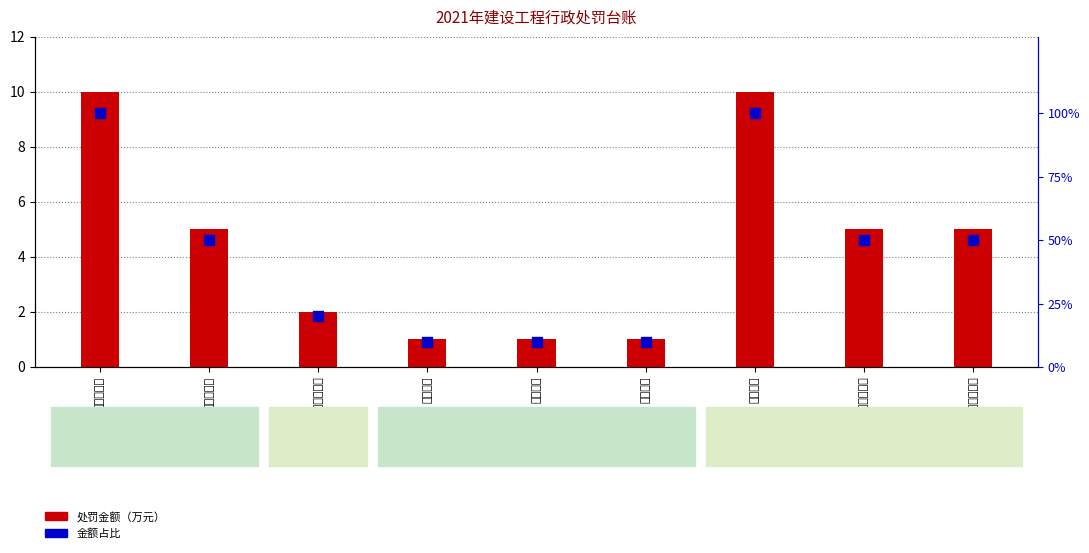

Is the value of 金额占比 at 丰仁建设 greater than the value of 处罚金额（万元） at 丰仁建设?

Yes